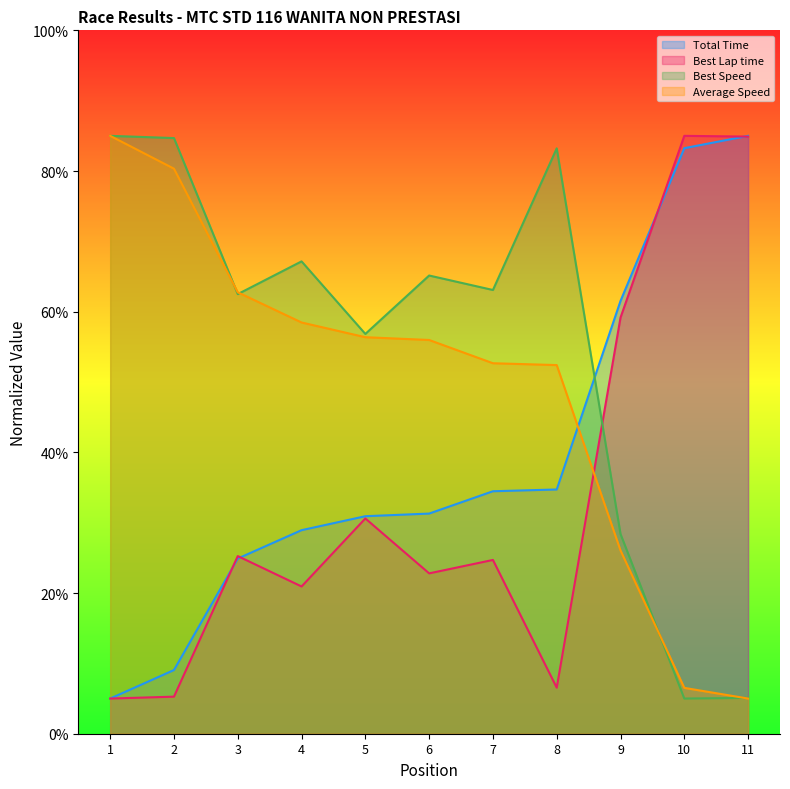

Between 1 and 4, which series saw the biggest shift?

Average Speed